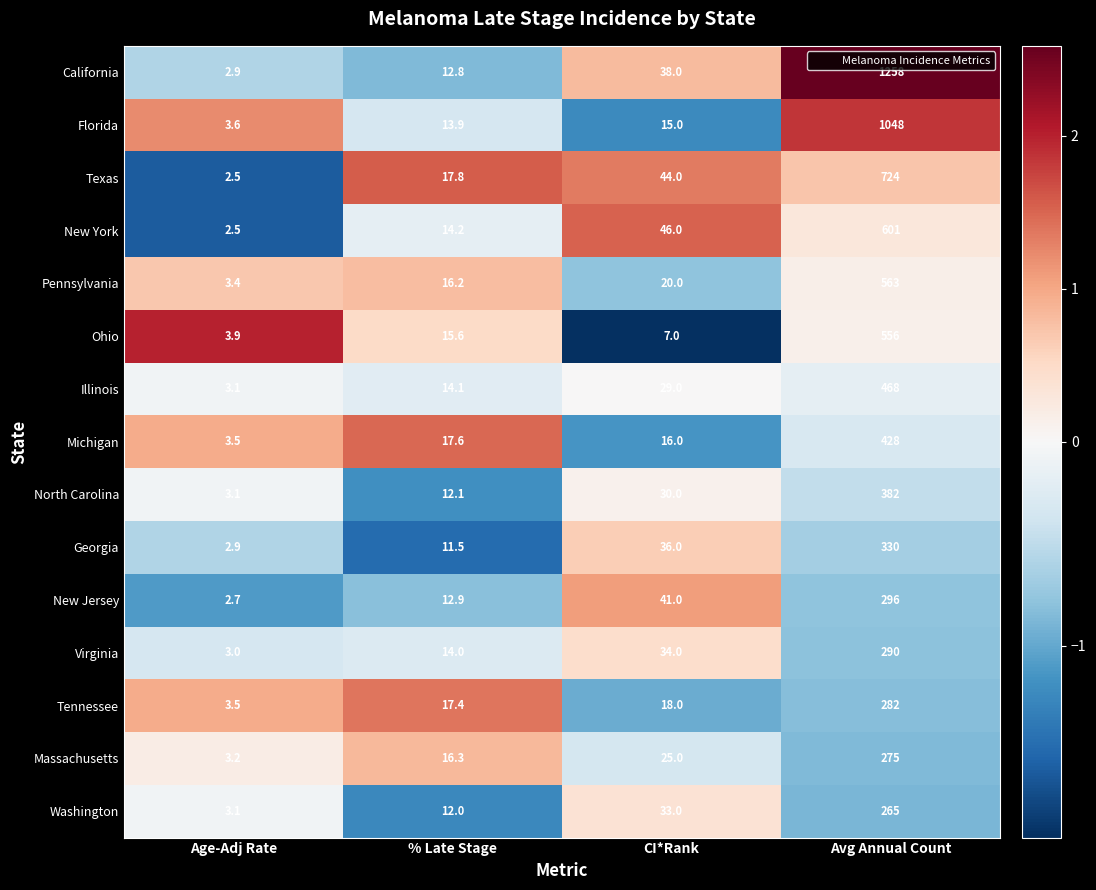

What is the spread (max minus min) of values at CI*Rank?

39.0